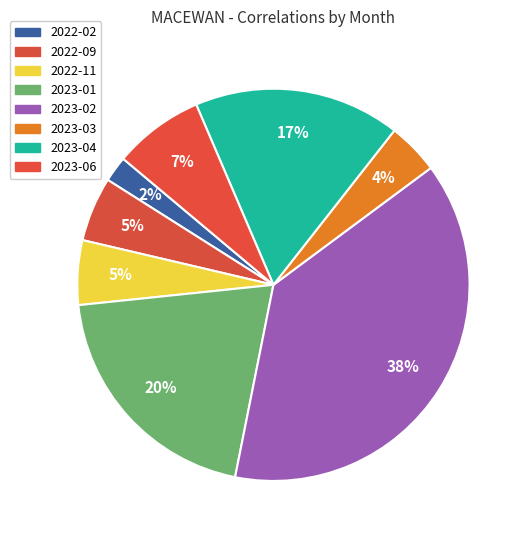

Which slice is the largest?

2023-02